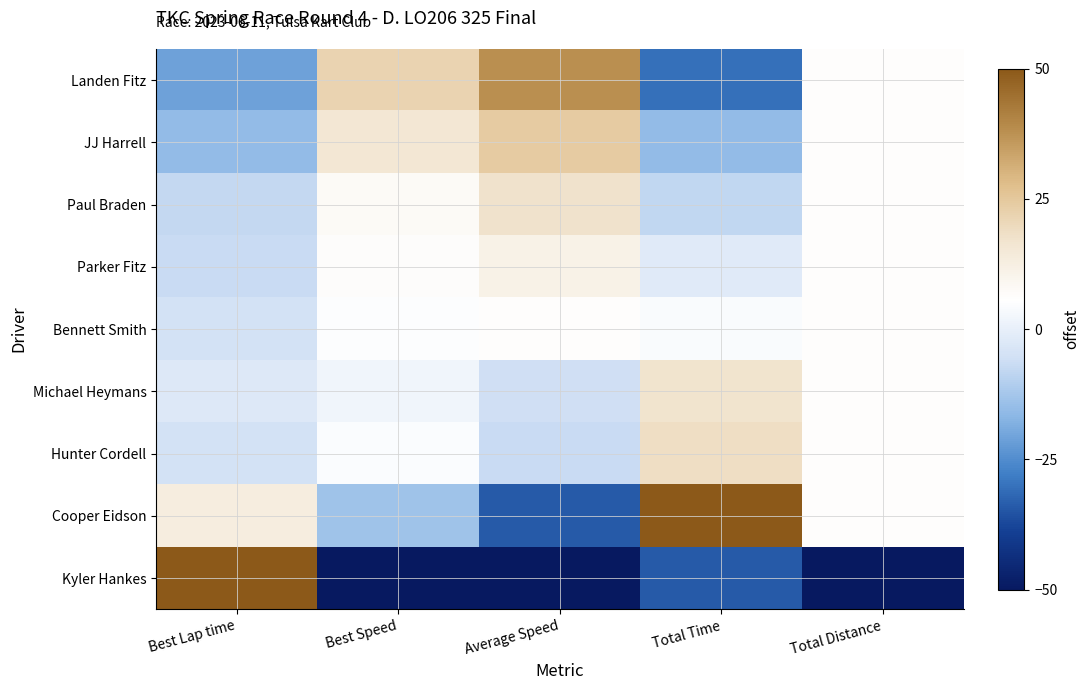

Which series changed the most between Average Speed and Total Time?

Cooper Eidson